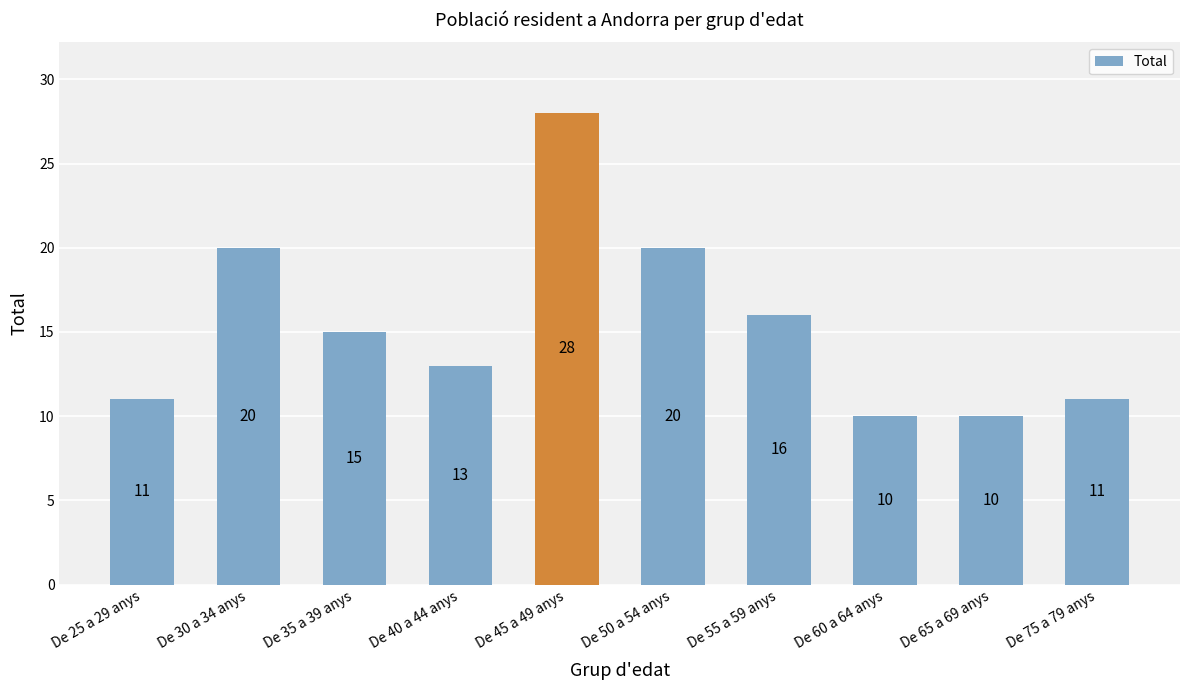

What is the sum of all values?

154